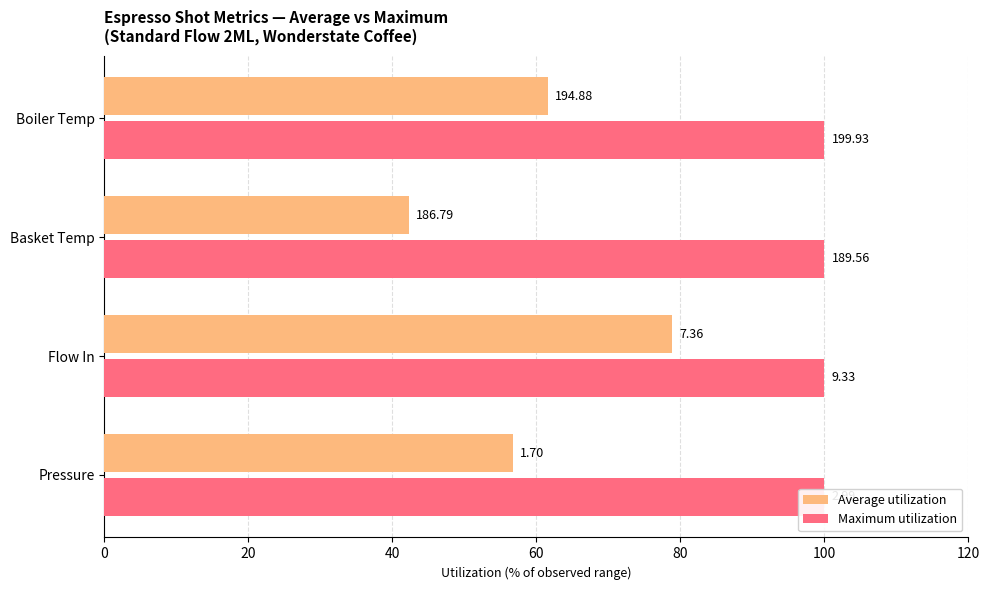

How many data points in Average utilization are less than 61?

2